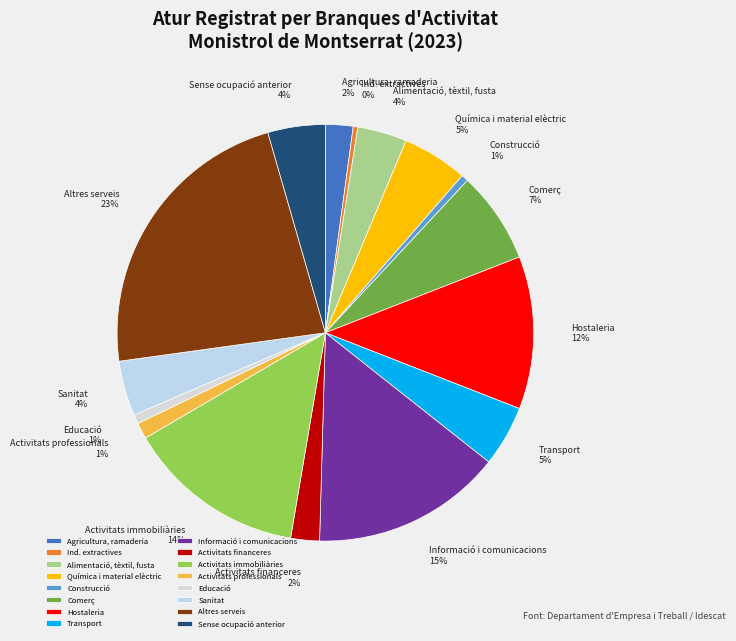

The Ind. extractives slice represents 0% of the pie. True or false?

True